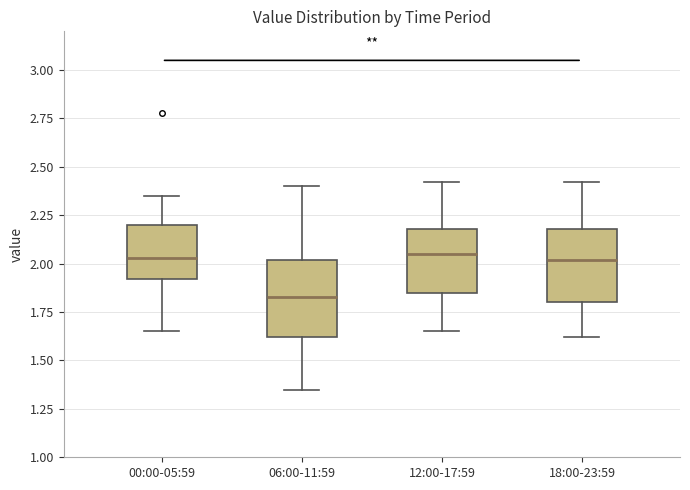

Which box's median line is the lowest?

06:00-11:59